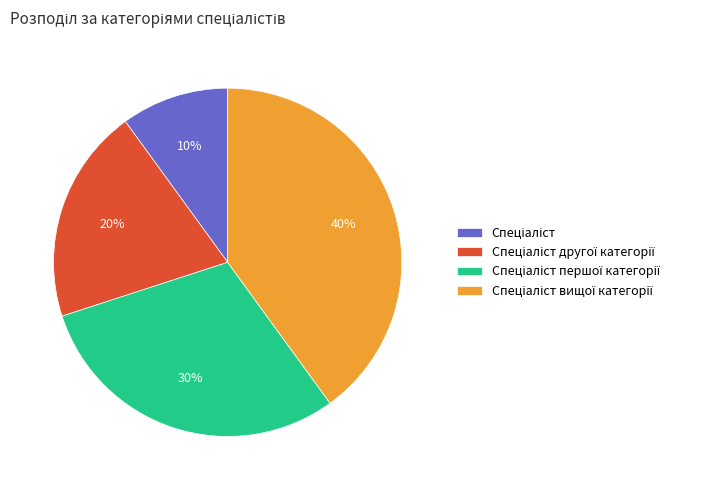

Is there a majority slice in this chart?

No